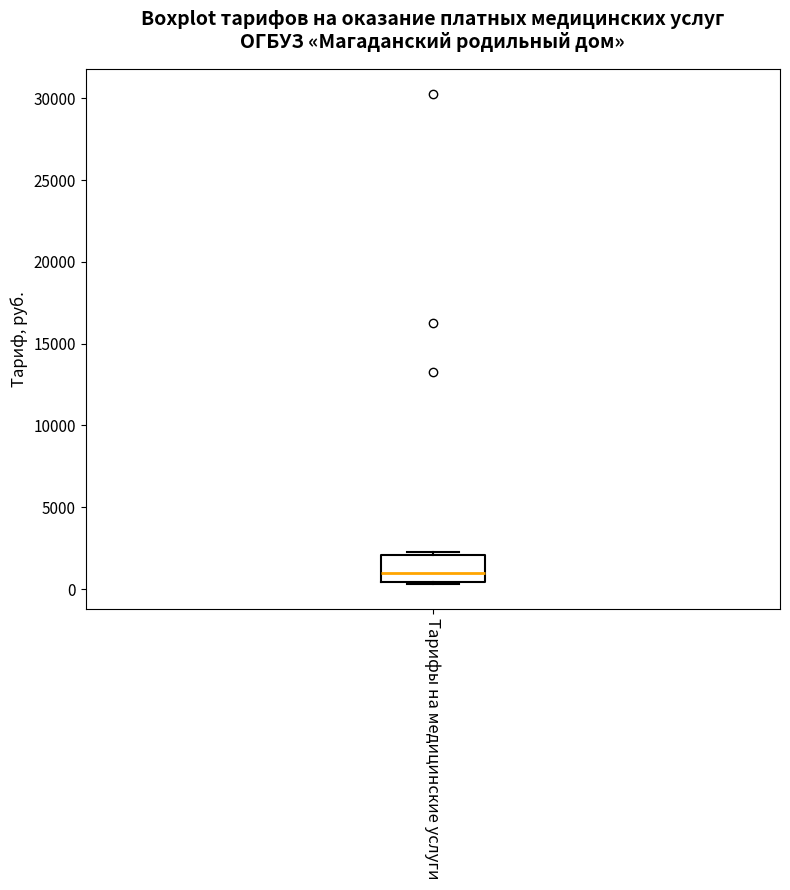

Read this box plot against the y-axis: the position of the median line, the range covered by the box, and the ends of both whiskers. The values are not printed on the chart, so give them approximately, as read against the axis.

median 1000, box 500 to 2000, whiskers 500 to 2500